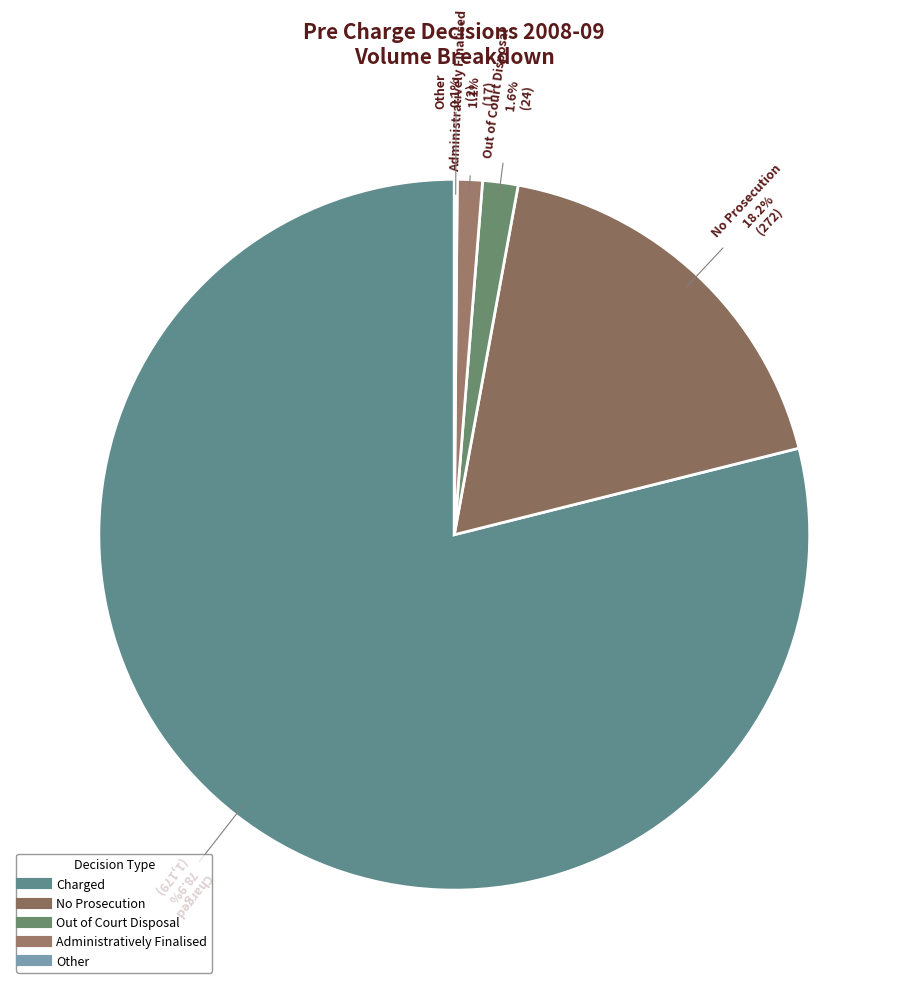

Which has a higher value, No Prosecution or Administratively Finalised?

No Prosecution